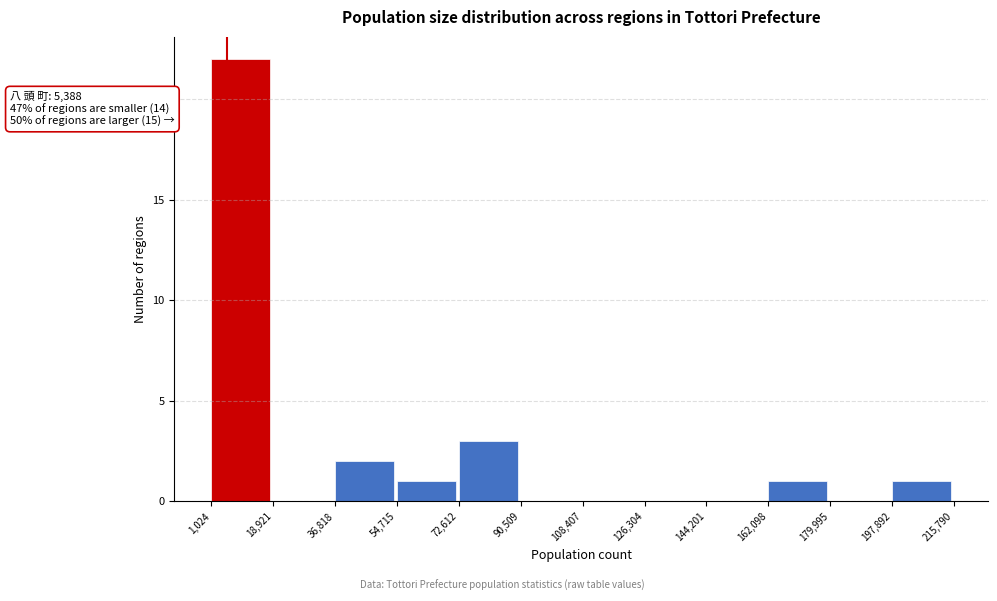

Which range on the x-axis has the tallest bar?

1,024 to 18,921